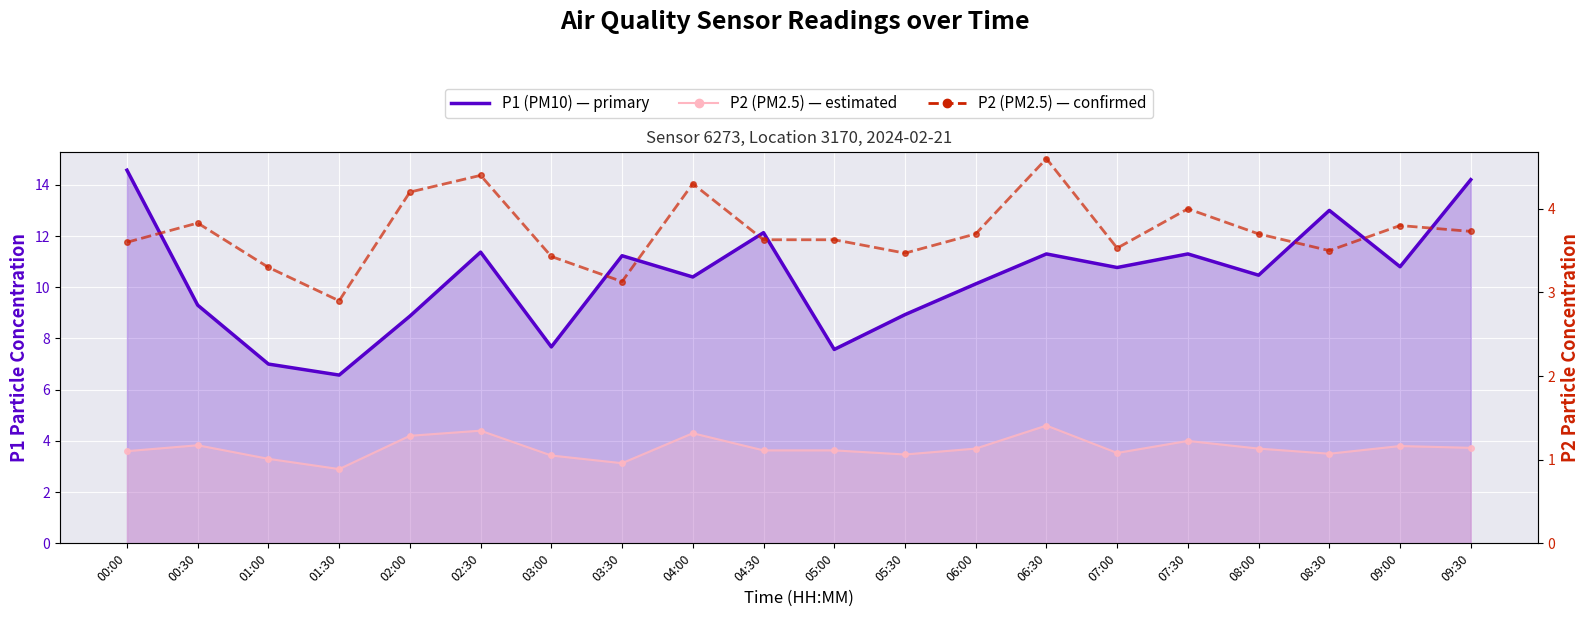

At which category does P2 (PM2.5) reach its first local peak?

00:30